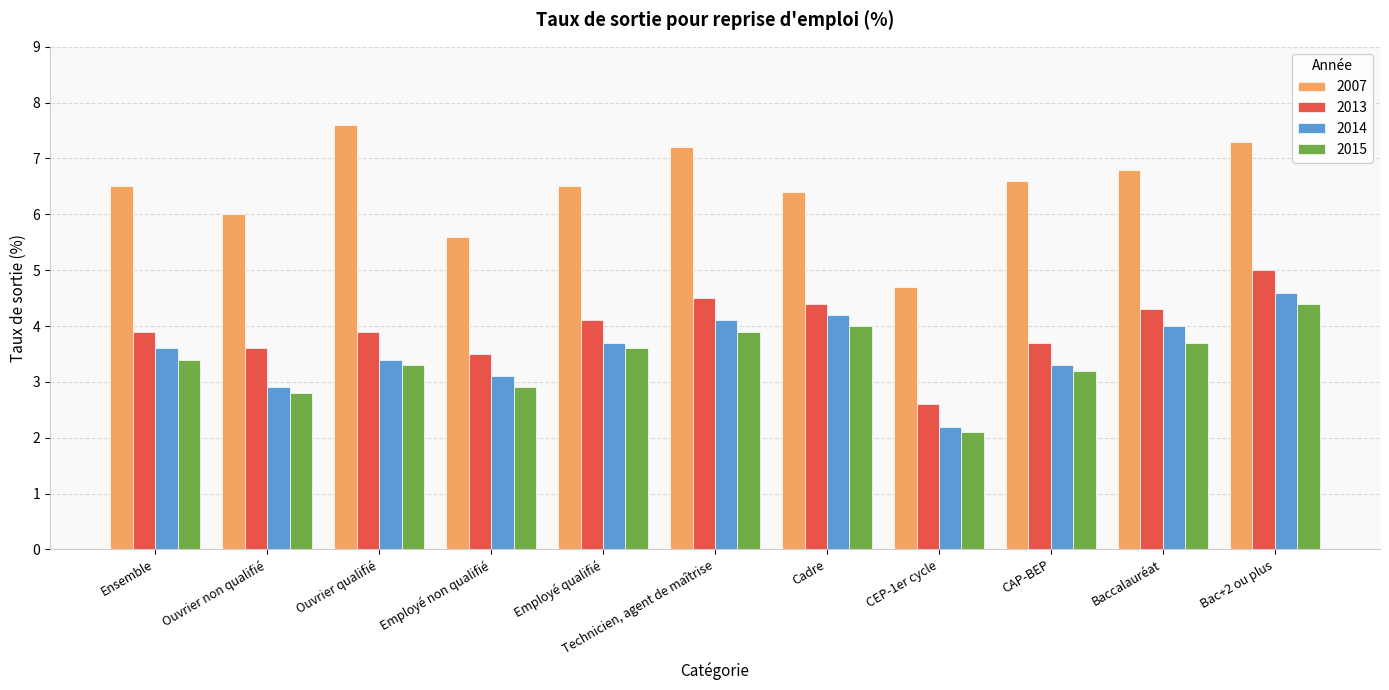

What is the difference between the maximum and minimum values in the 2013 series?

2.4